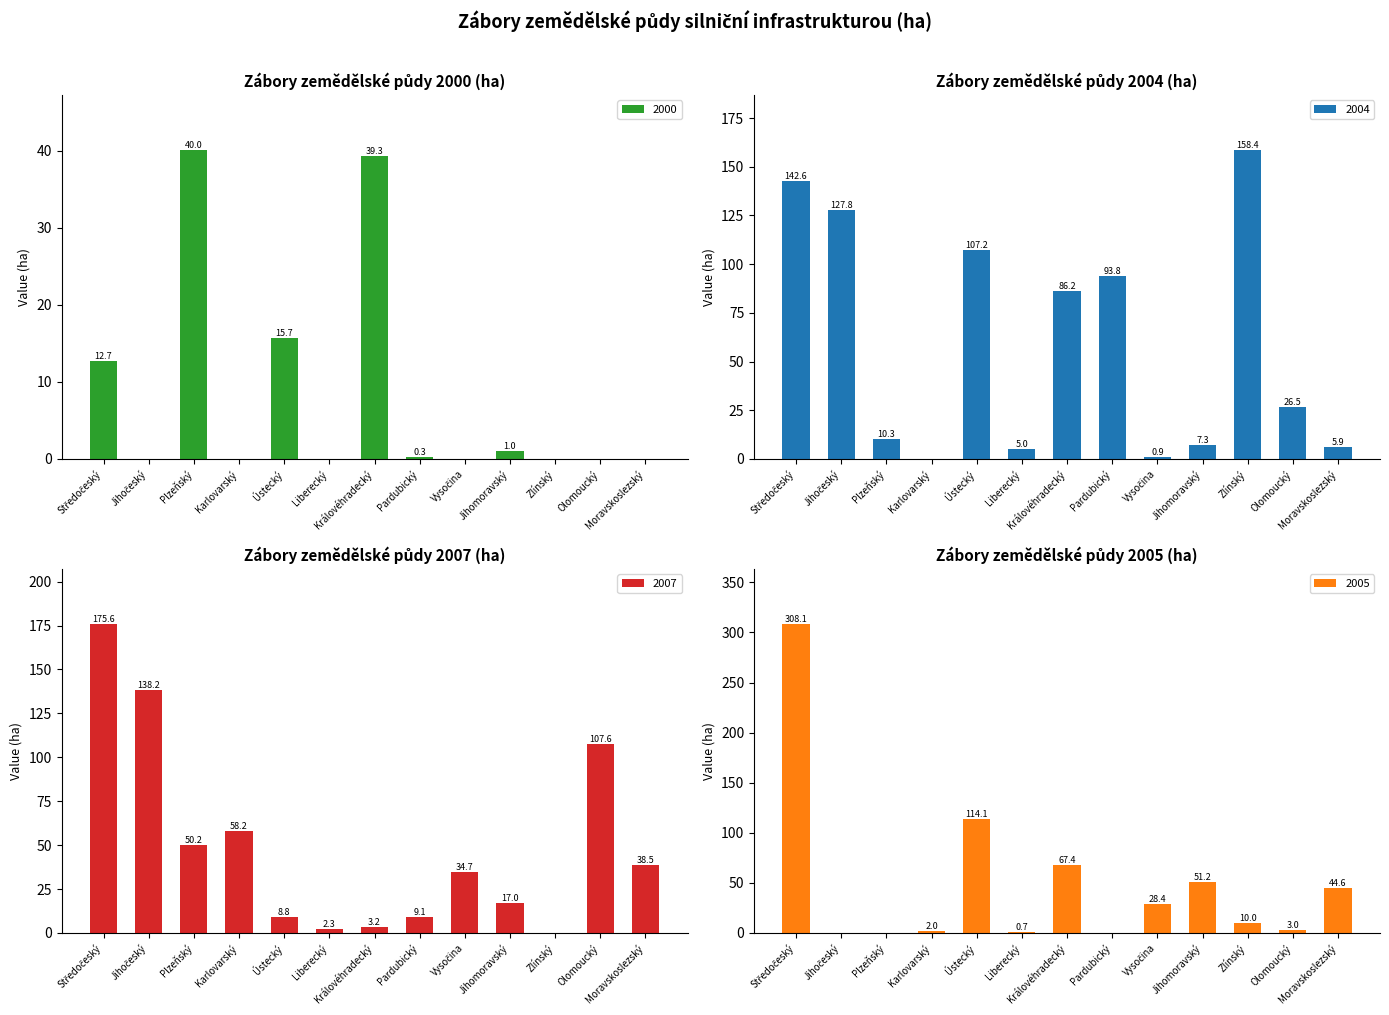

Rank the series by their maximum value, from lowest to highest.

2000, 2004, 2007, 2005